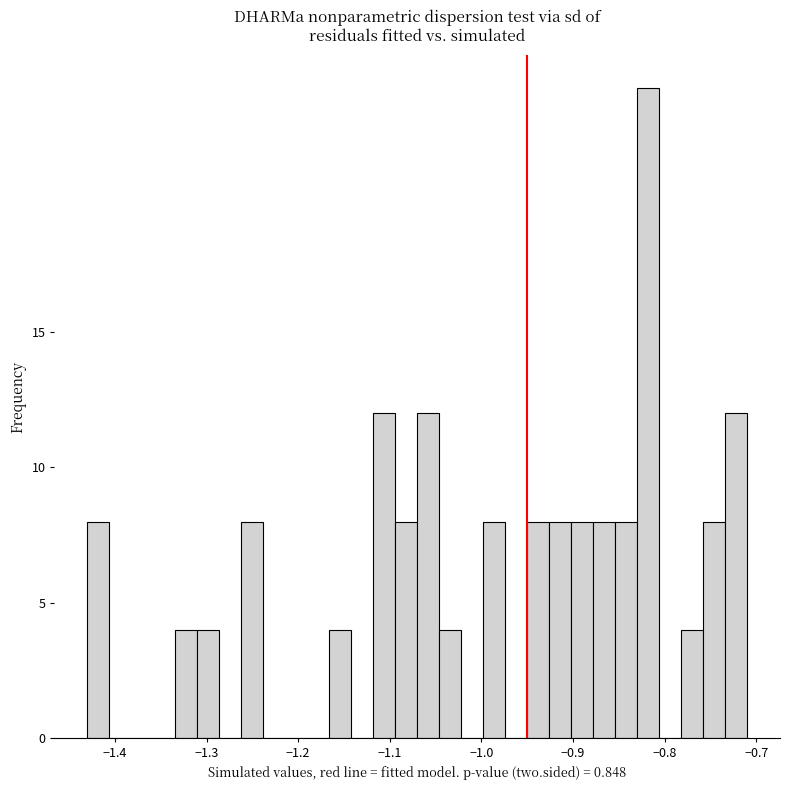

Read against the x-axis, roughly where is the centre of the tallest bar?

-0.82